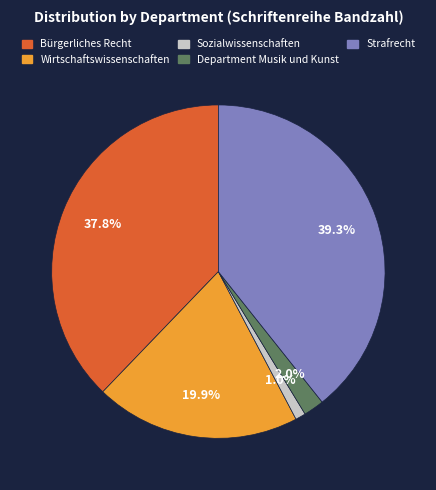

Approximately how many times larger is the value at Wirtschaftswissenschaften compared to Strafrecht?

0.5